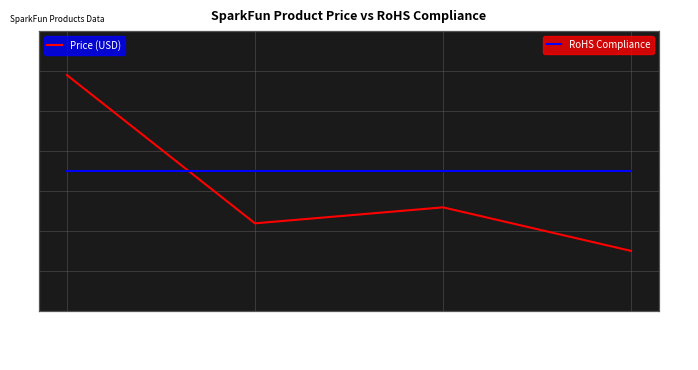

What is the value of the RoHS Compliance point at the 2nd from the left?

1.0